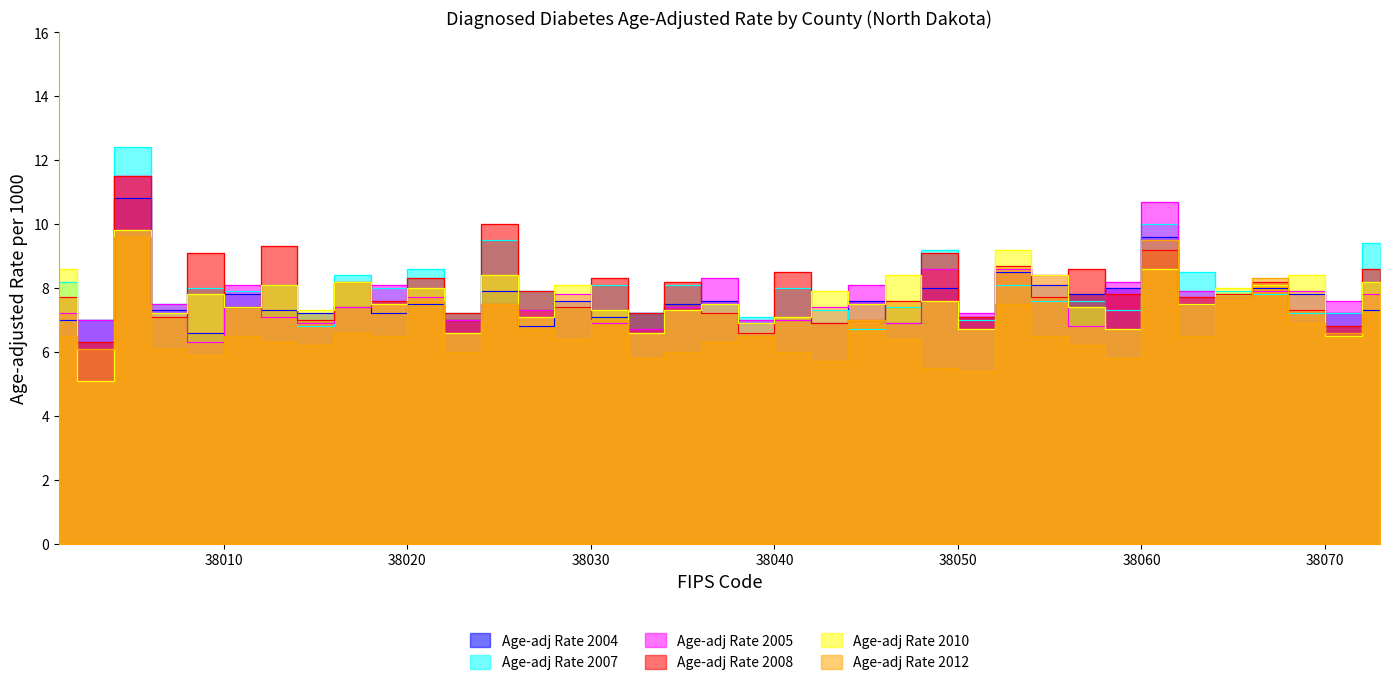

In Age-adj Rate 2005, how many points are higher than both neighbors (excluding endpoints)?

10